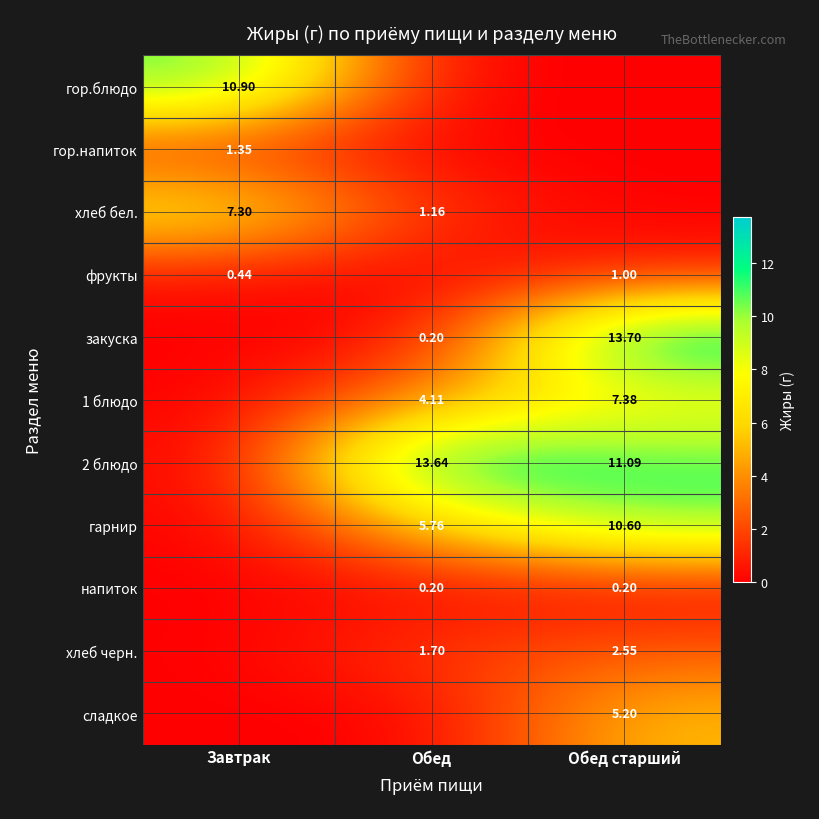

At which category does the chart reach its minimum across all series?

Обед